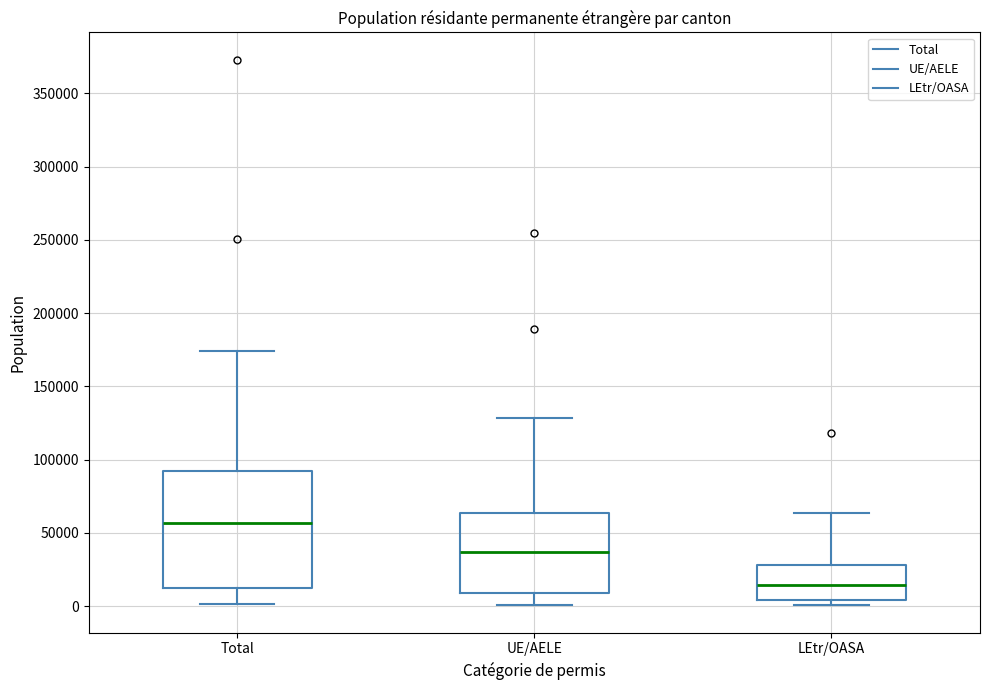

Which box's median line is the lowest?

LEtr/OASA